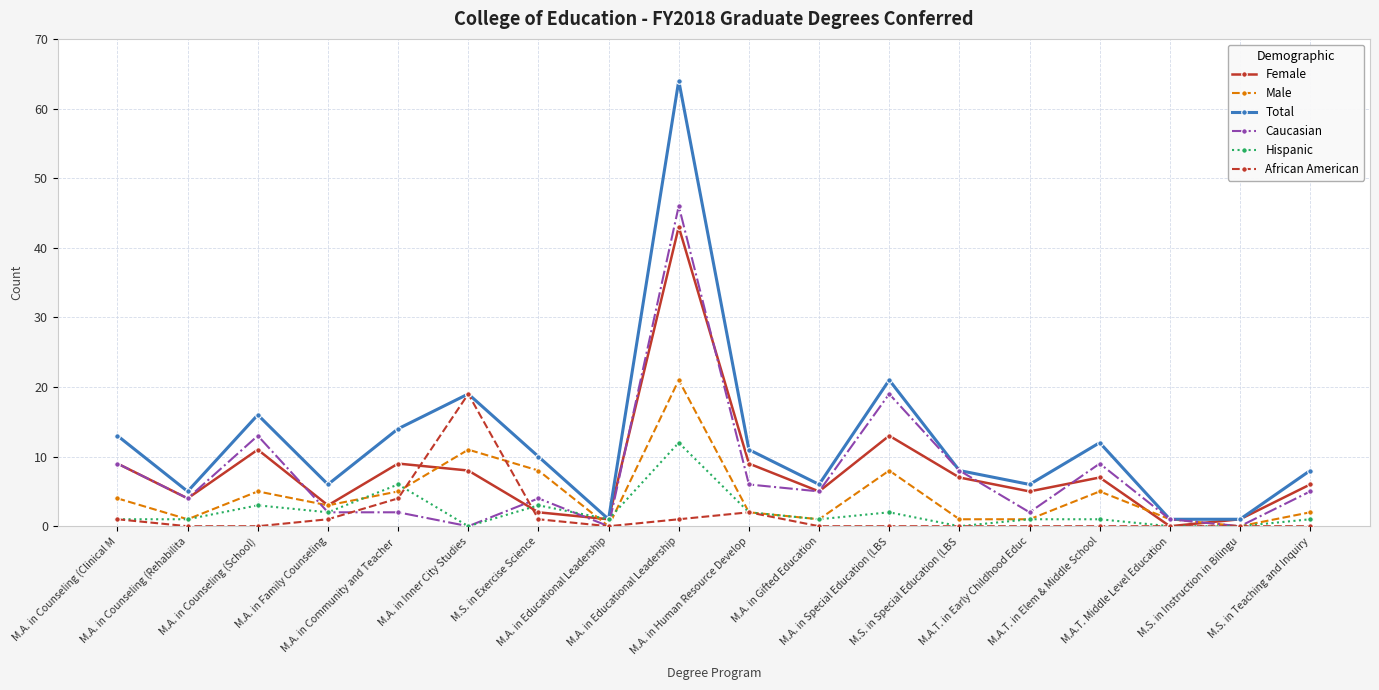

Which series has the largest total across all categories?

Total